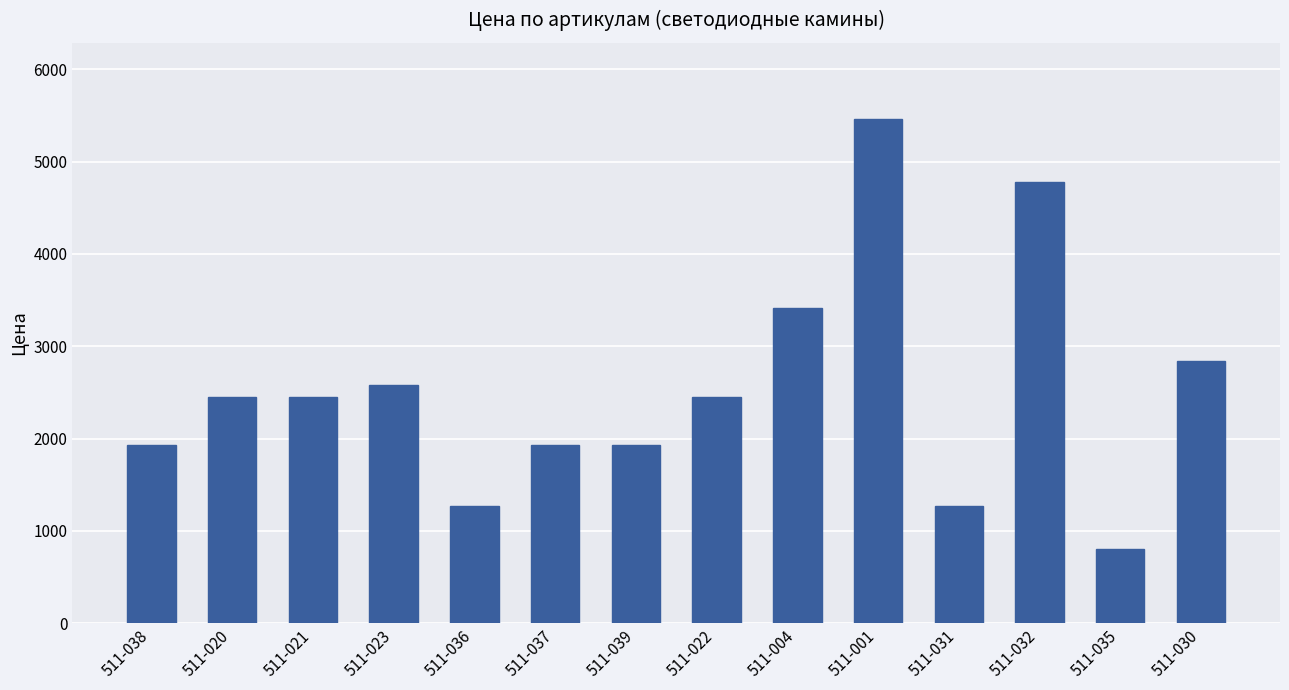

What is the difference between the values at 511-038 and 511-020?

519.5